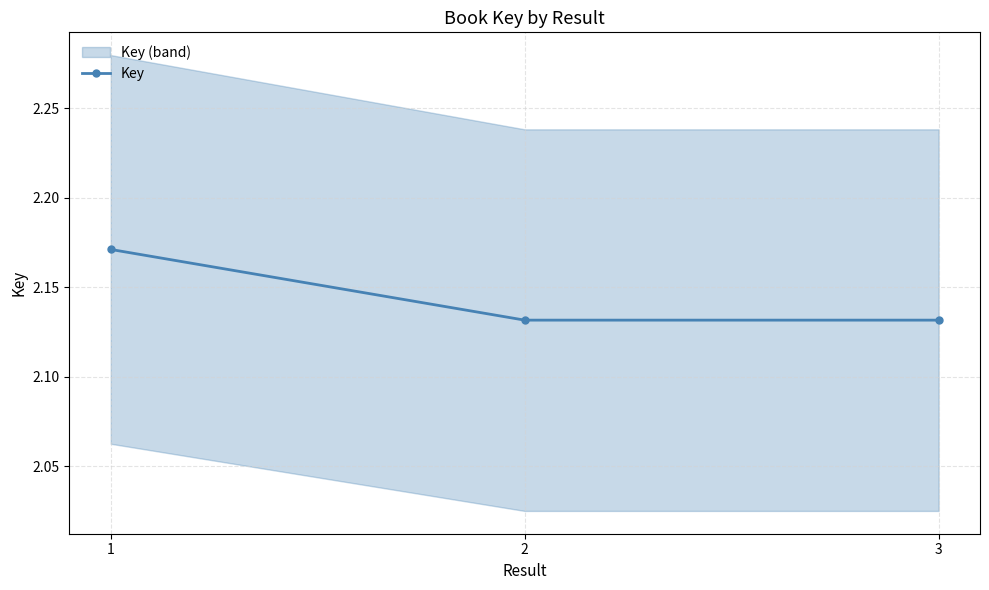

What value does the data have at 2?

2.1